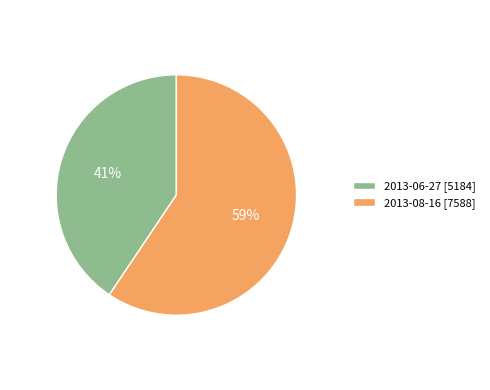

To the nearest percent, what portion does 2013-06-27 represent?

41%